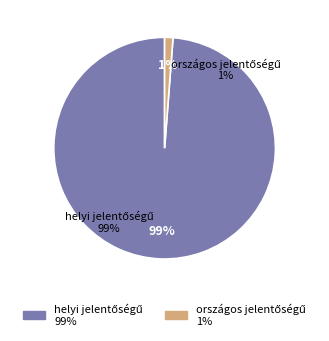

To the nearest percent, what is the difference between the largest and smallest slice percentages?

98%